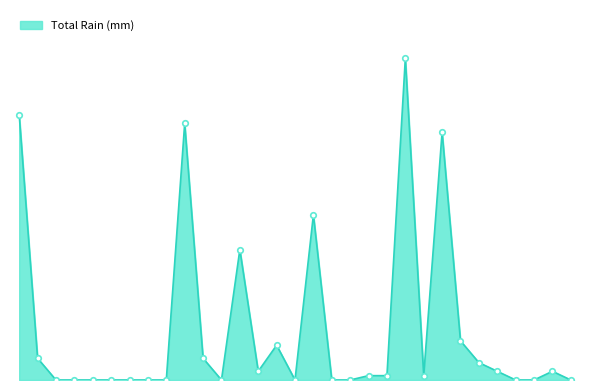

How many points are higher than both their immediate neighbors (excluding endpoints)?

7